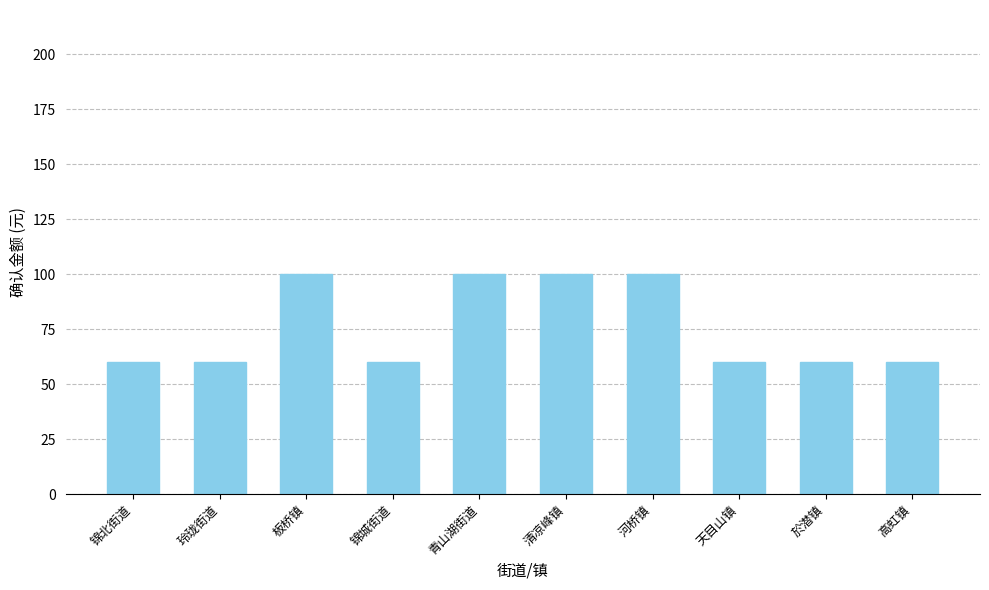

What is the difference between the maximum and minimum values?

40